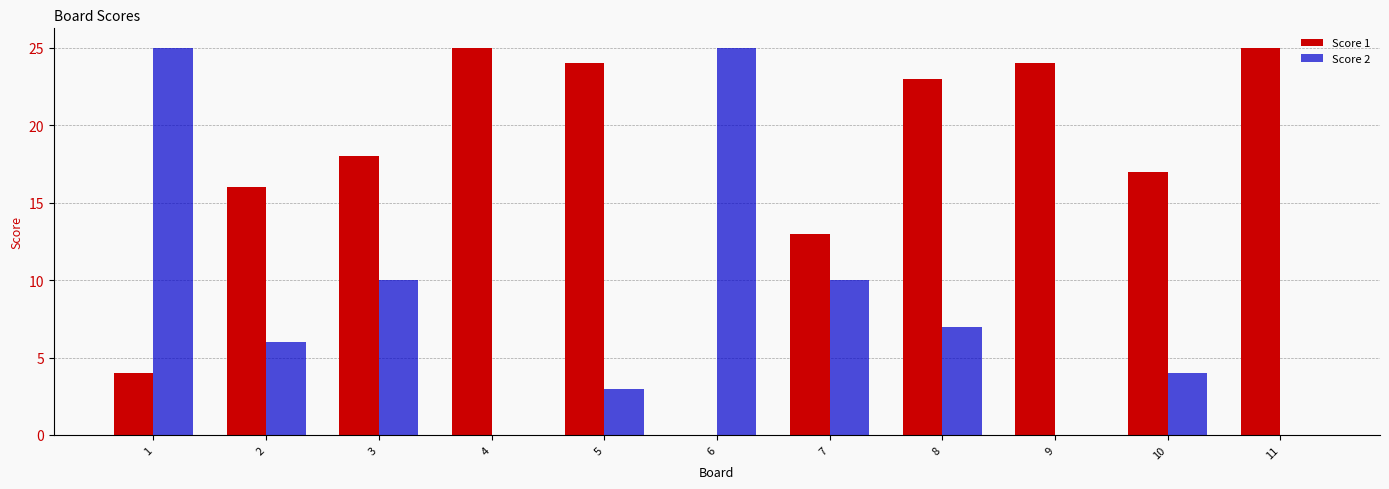

Is it true that Score 2 equals 7 at 8?

True